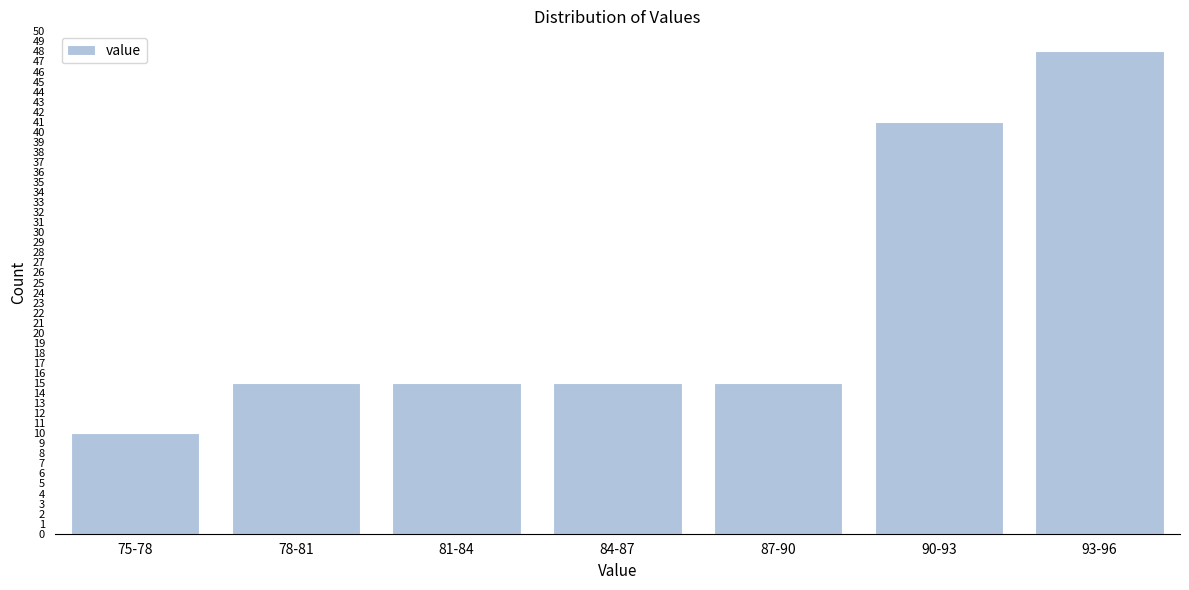

Reading left to right, extract all data points from this chart.

10	15	15	15	15	41	48